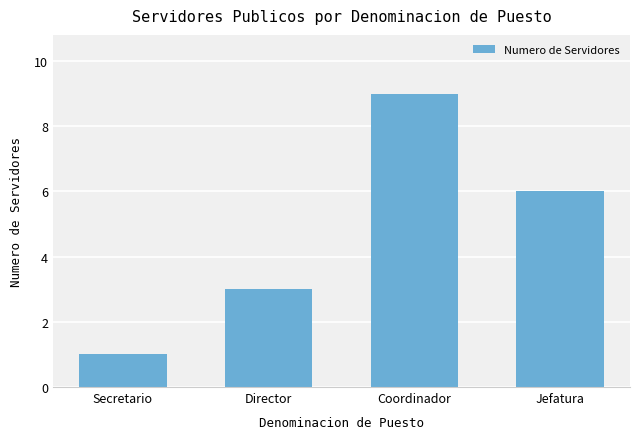

Rank the categories by value from highest to lowest.

Coordinador, Jefatura, Director, Secretario